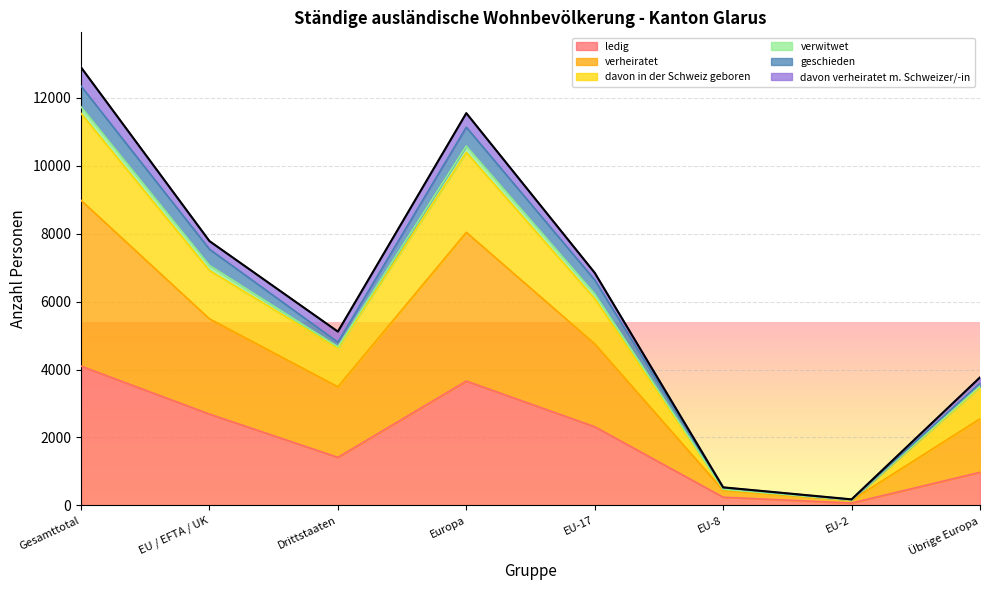

What is the total value across all series at Gesamttotal?

12902